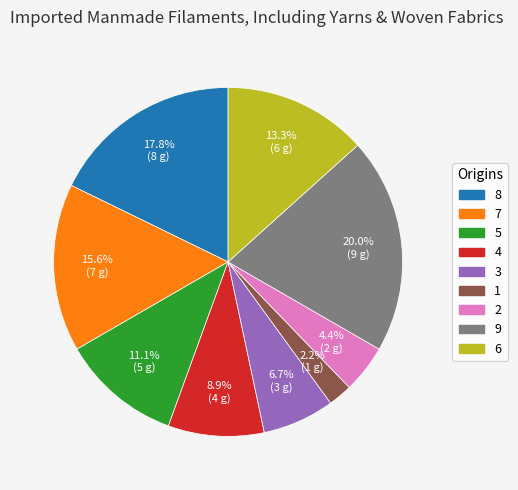

Which category has the biggest portion of the pie?

9